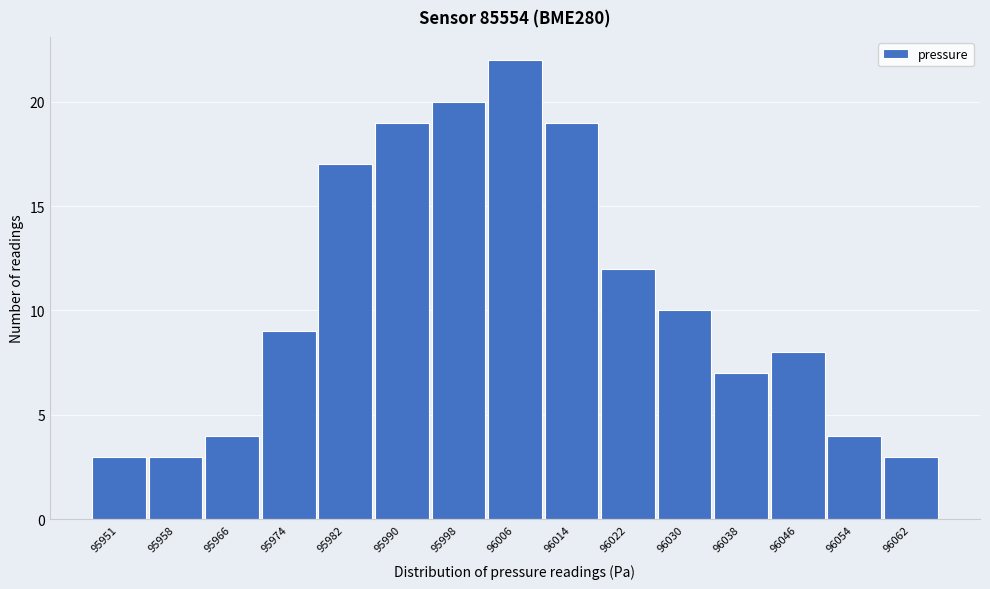

Reading left to right, list all the values displayed in this chart.

3	3	4	9	17	19	20	22	19	12	10	7	8	4	3